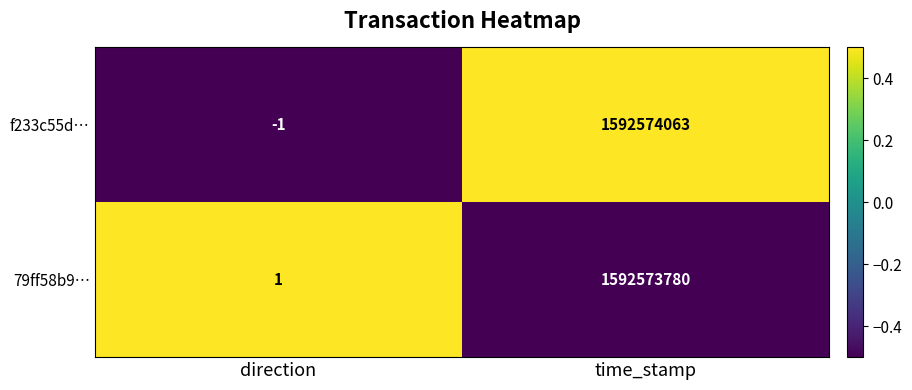

True or false: 79ff58b9… has a value of 2395026979 at time_stamp.

False